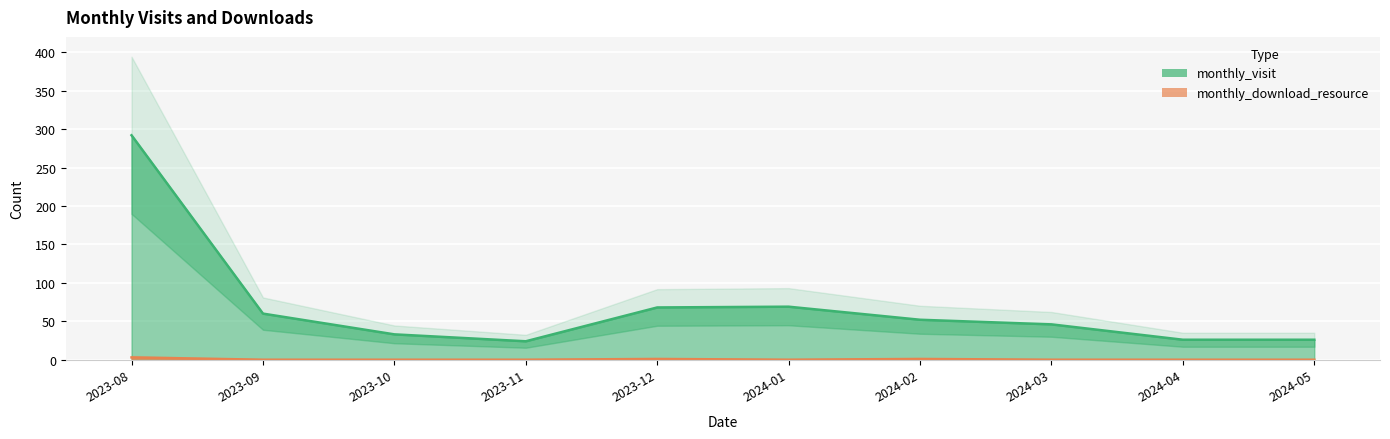

Is it true that monthly_visit equals 46 at 2024-03?

True